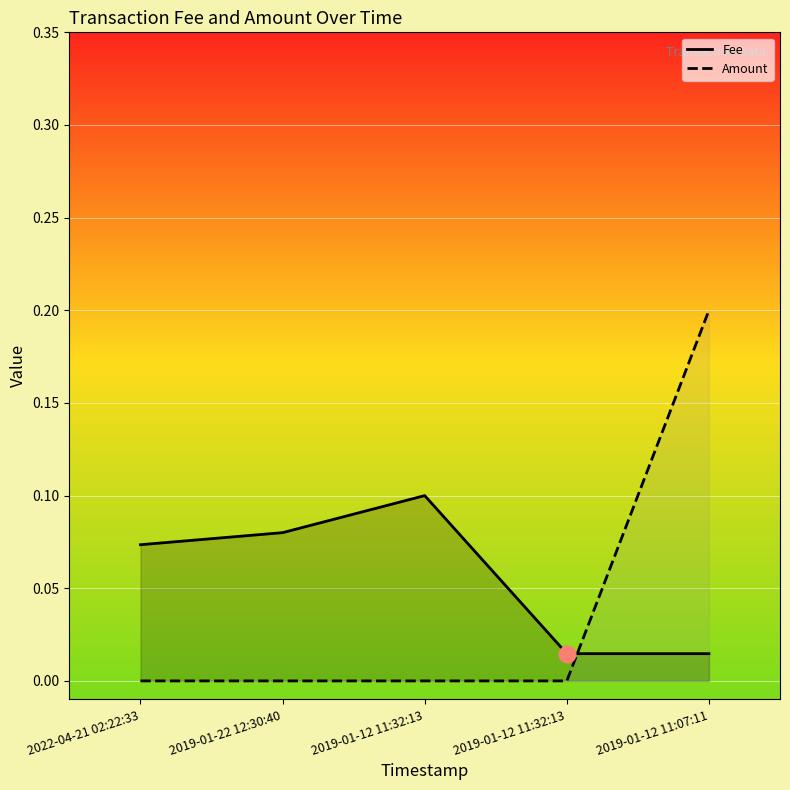

What is the label of the 3rd point from the left?

2019-01-12 11:32:13